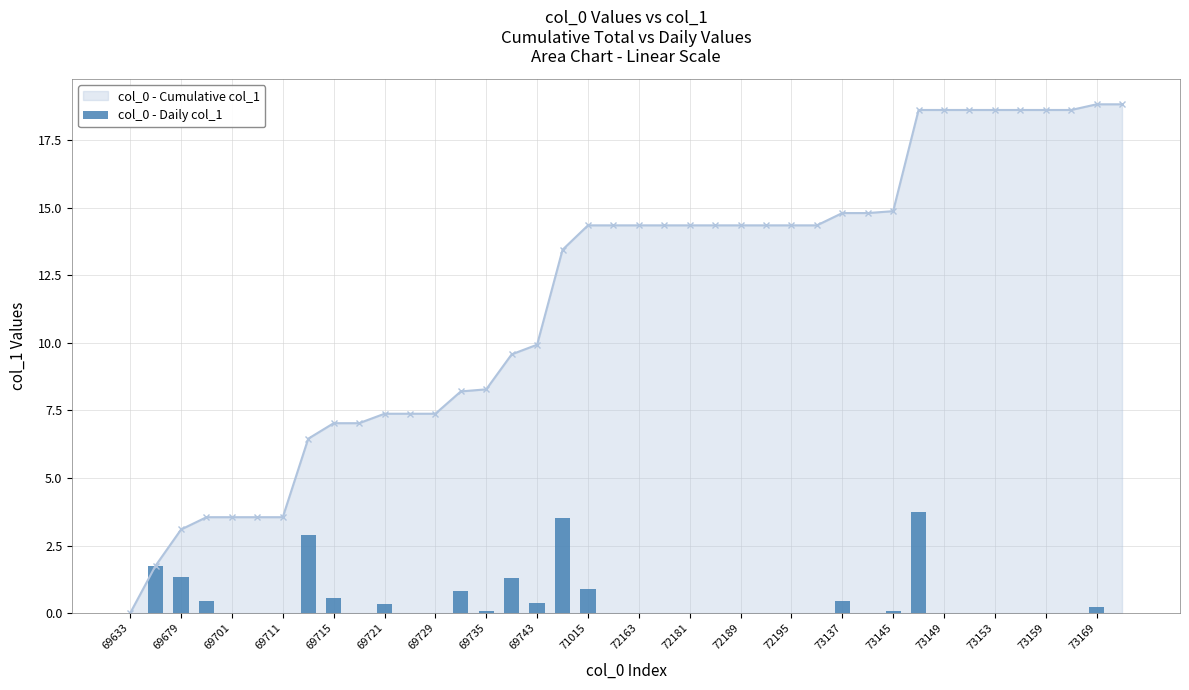

What is the difference between the second highest and minimum values?

3.5